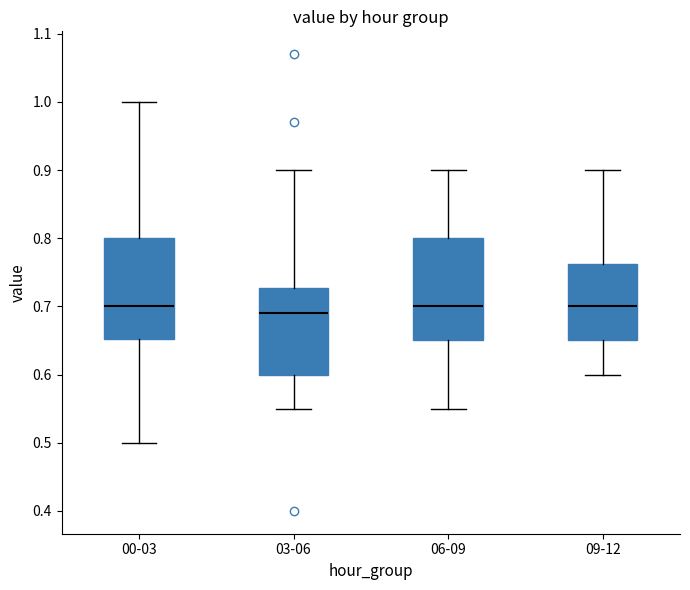

Which box's median line is the lowest?

03-06